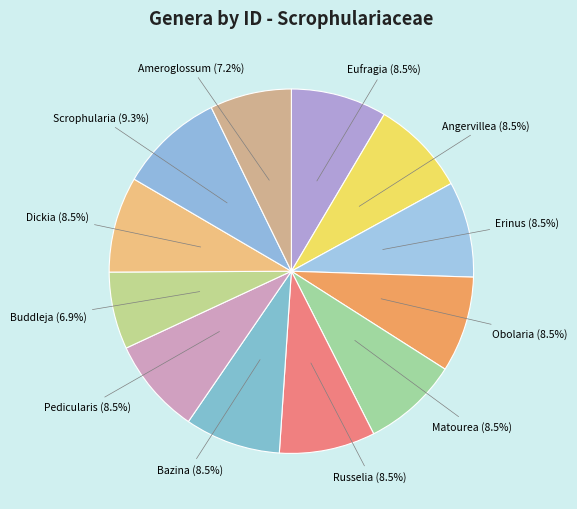

Is it true that Erinus is 1% of the pie?

False